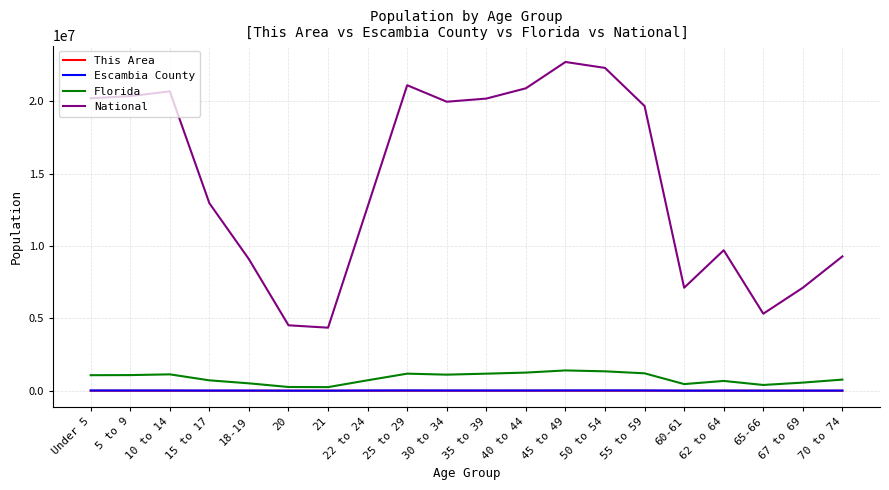

The value of Florida at 67 to 69 is 561316. True or false?

True